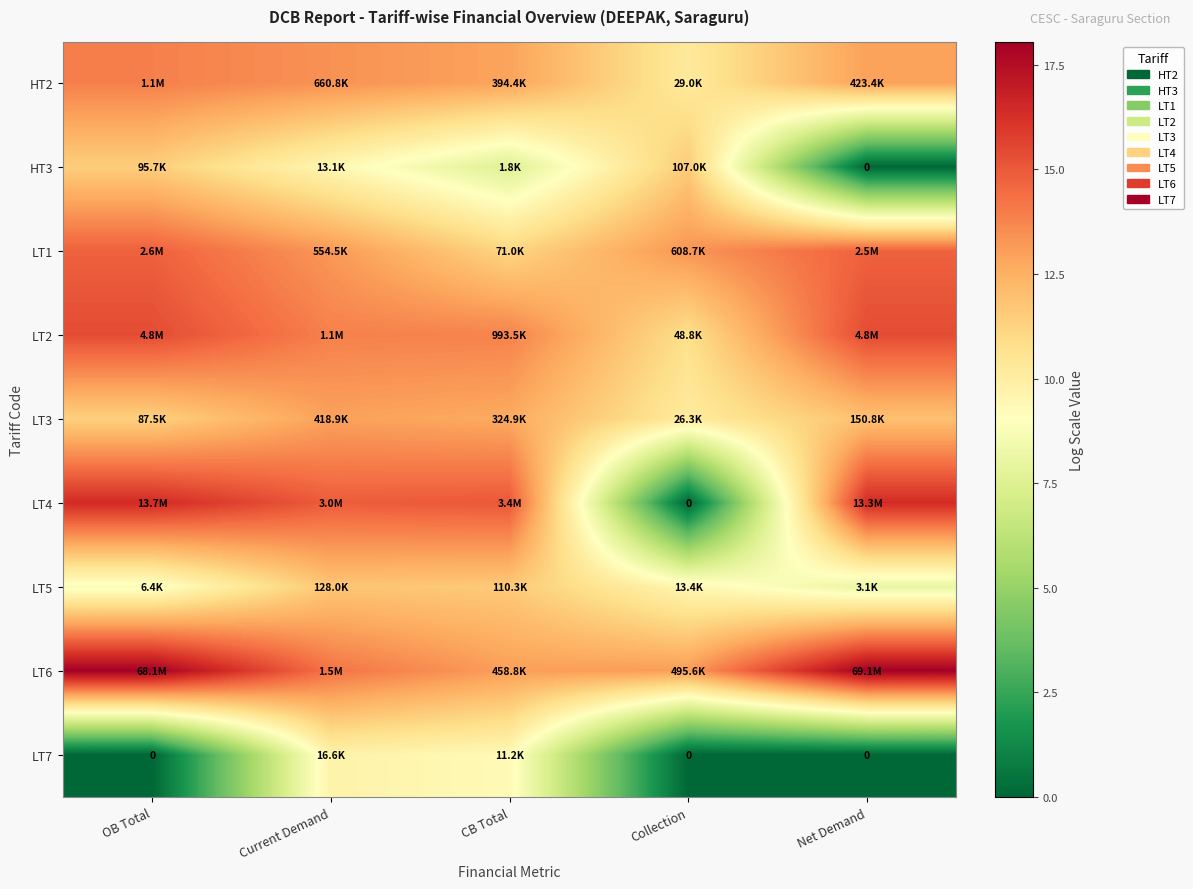

How many series are shown in this chart?

9